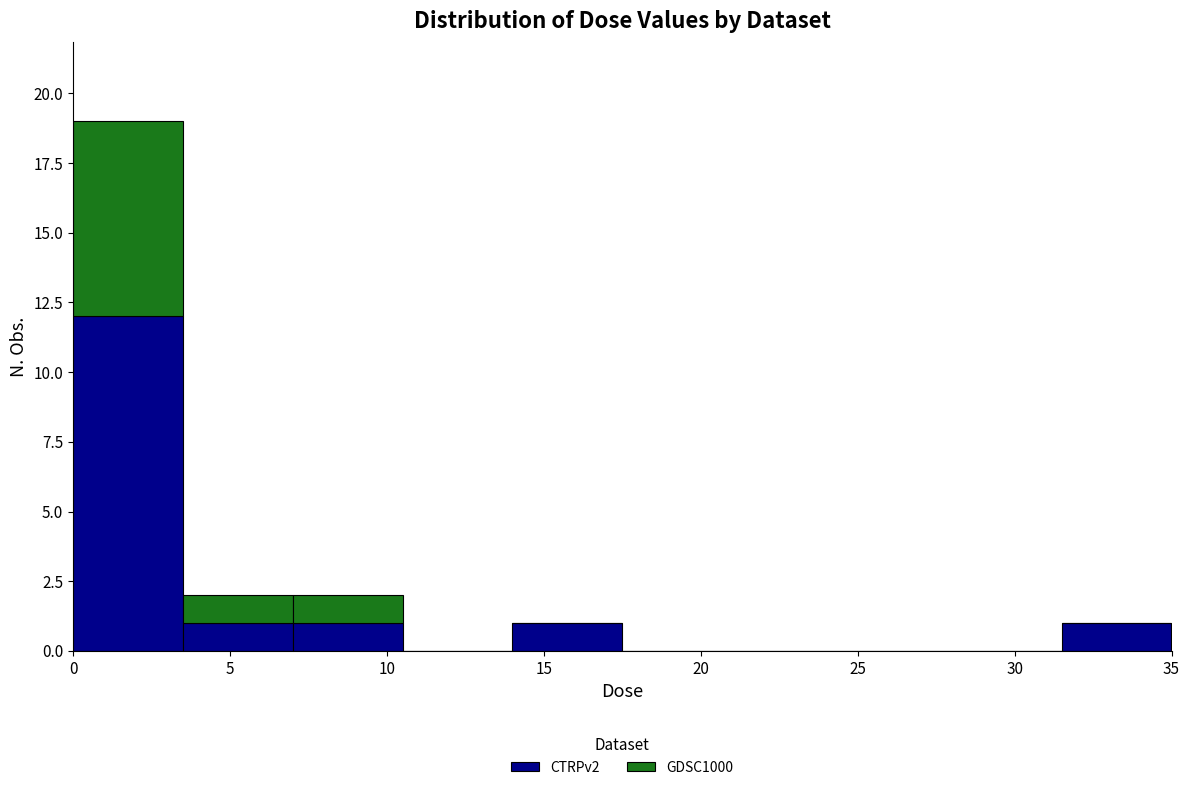

What is the total height of the stacked bar covering 3.5 to 7.0 on the x-axis? The values are not printed on the chart, so give them approximately, as read against the axis.

2